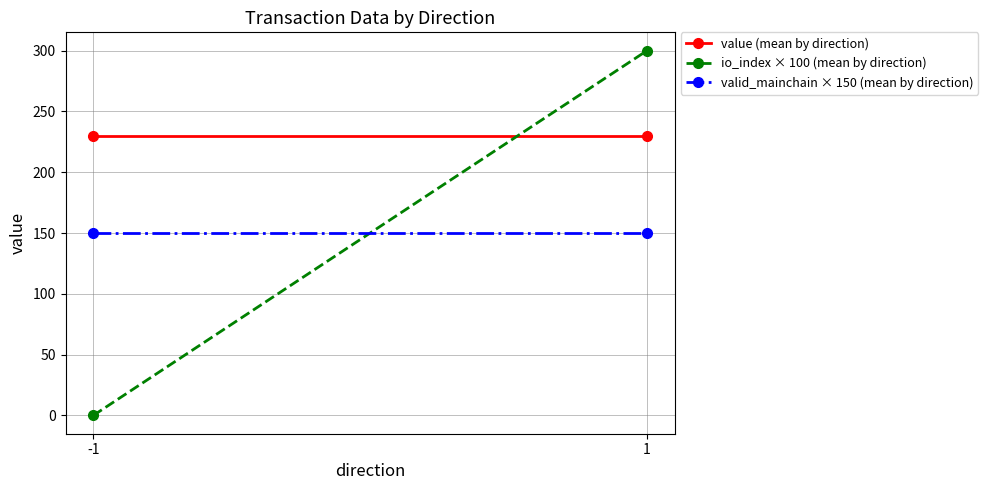

At how many categories does at least one series exceed 72?

2